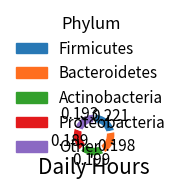

Does any single category account for the majority?

No